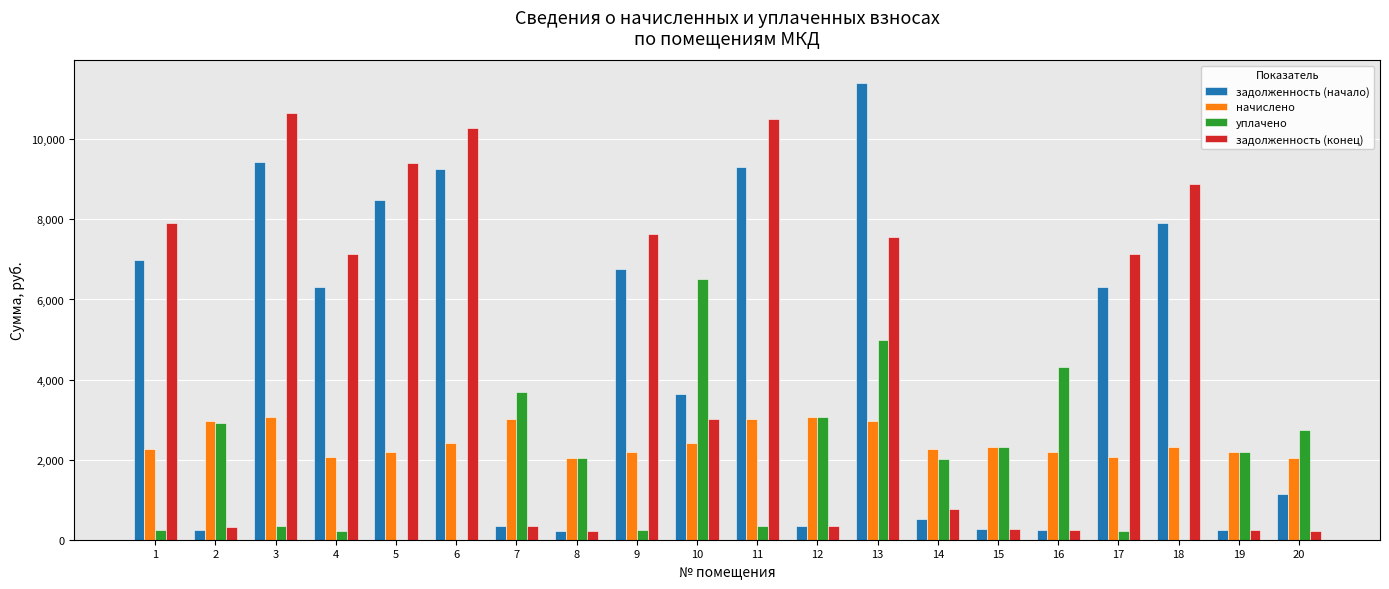

What is the sum of the начислено values at 1 and 10?

4679.4